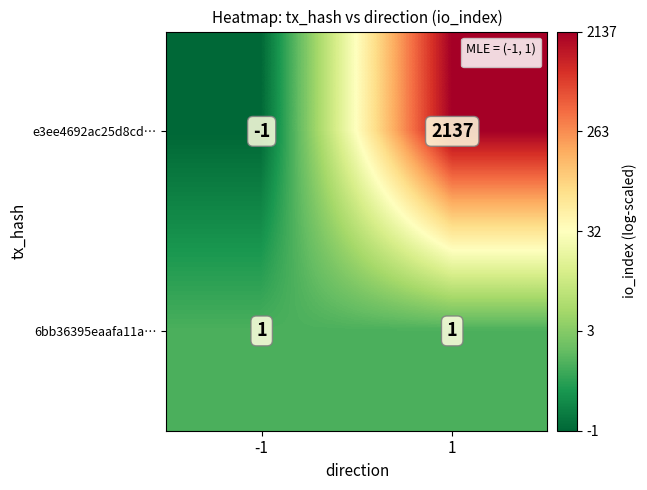

What is the greatest value displayed?

2137